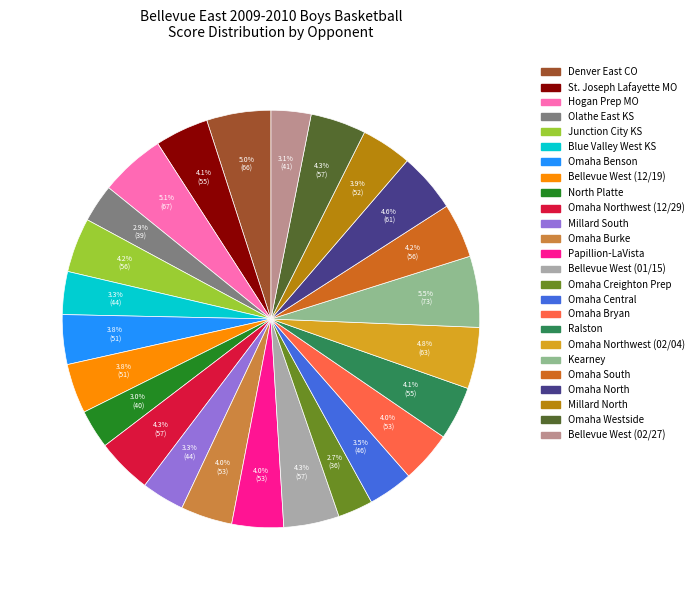

Is there a majority slice in this chart?

No